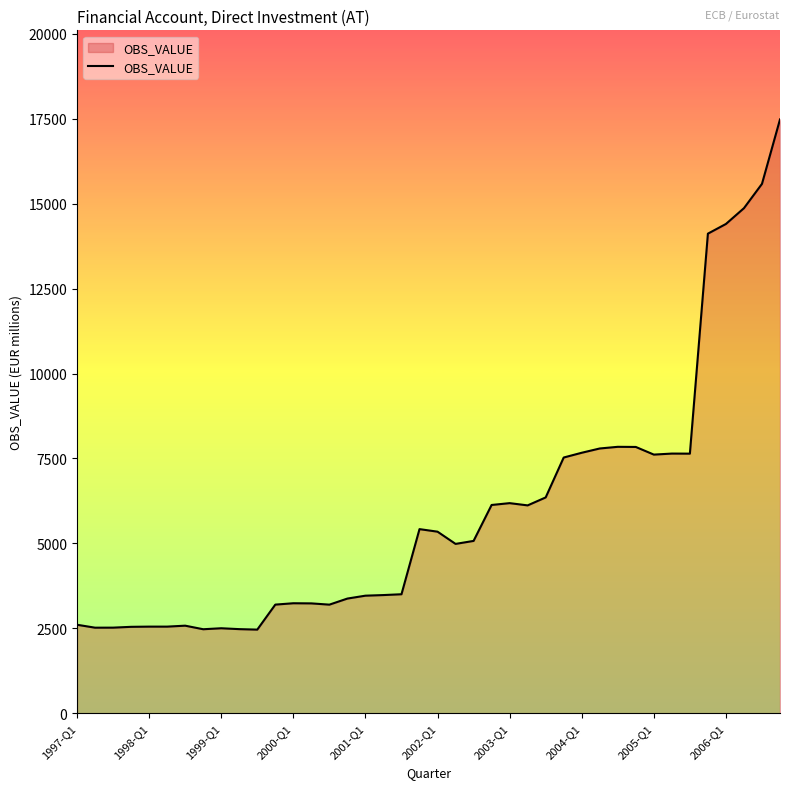

What is the difference between the second highest and second lowest values?

13111